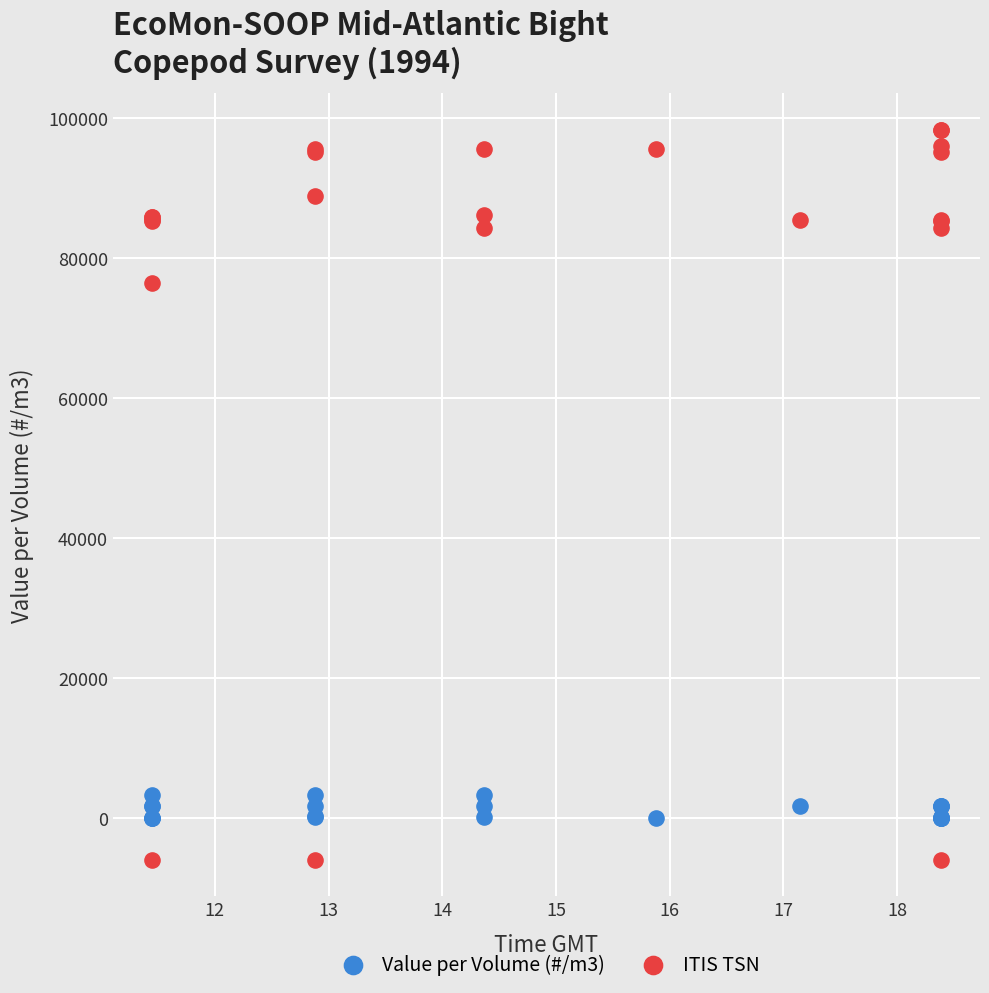

Which series contains the lowest Y value?

ITIS TSN